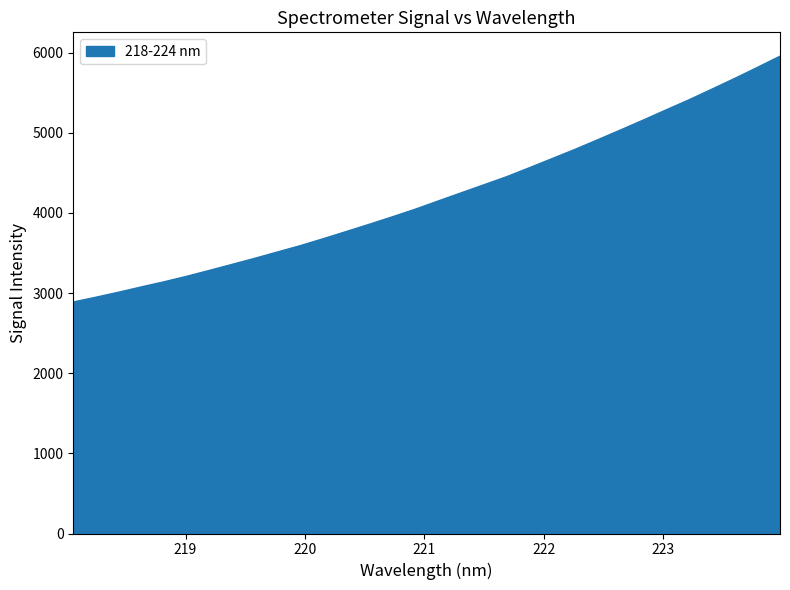

Does the chart display data point markers on the line(s)?

No